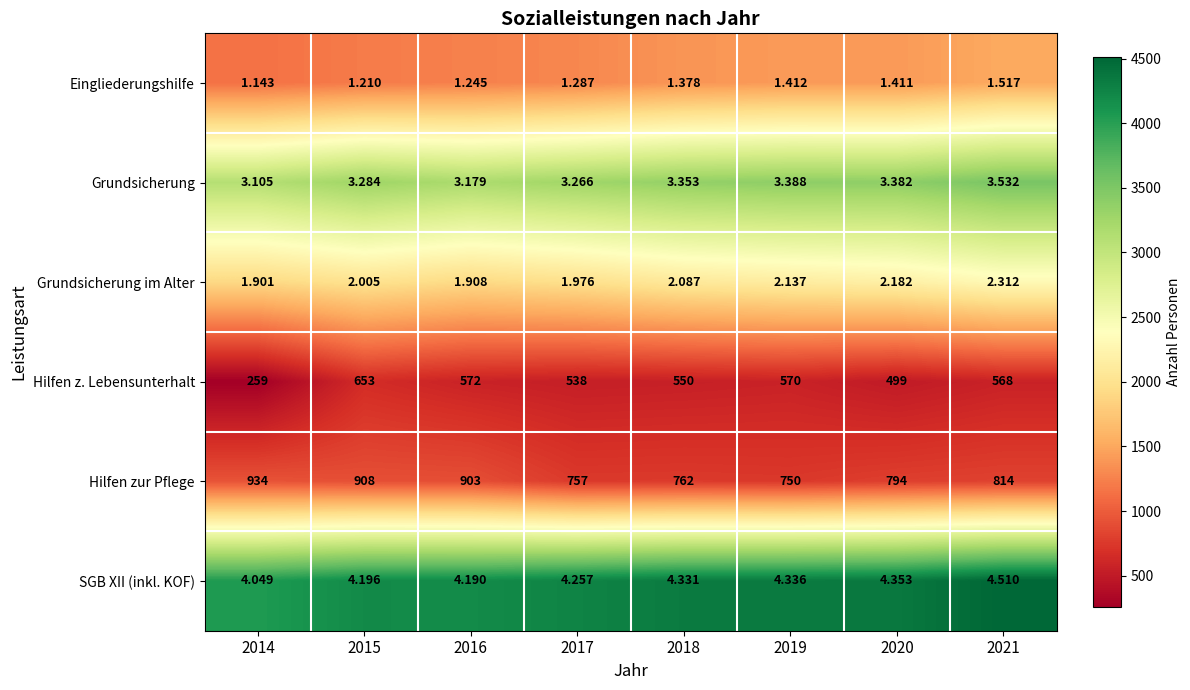

How many series are shown in this chart?

6